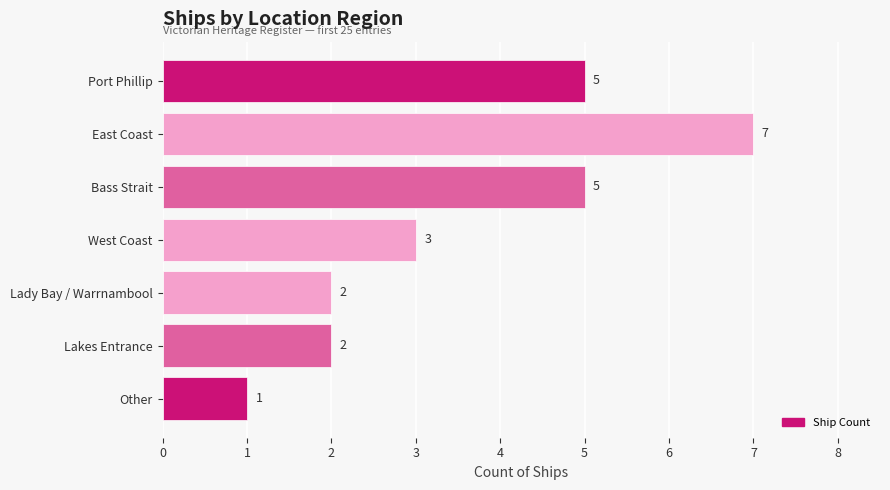

Is it true that the value at Bass Strait is 5?

True